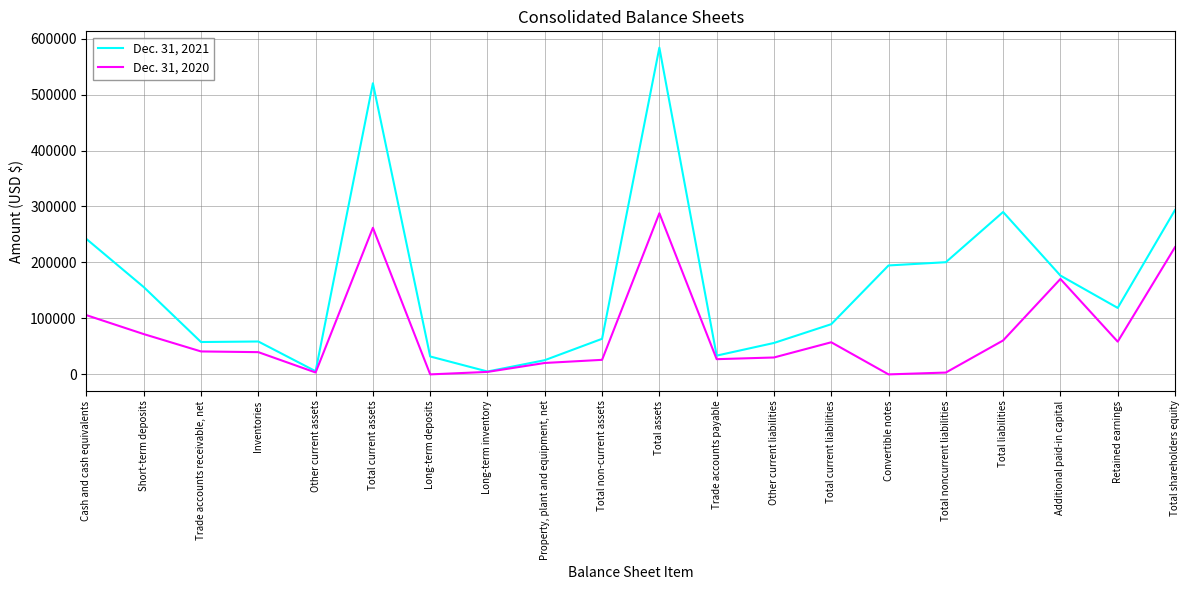

What is the average value of the Dec. 31, 2021 series?

160191